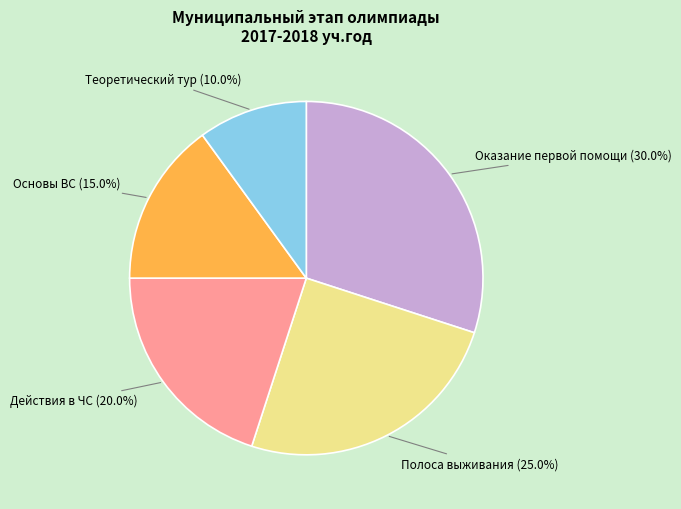

Does any single category account for the majority?

No